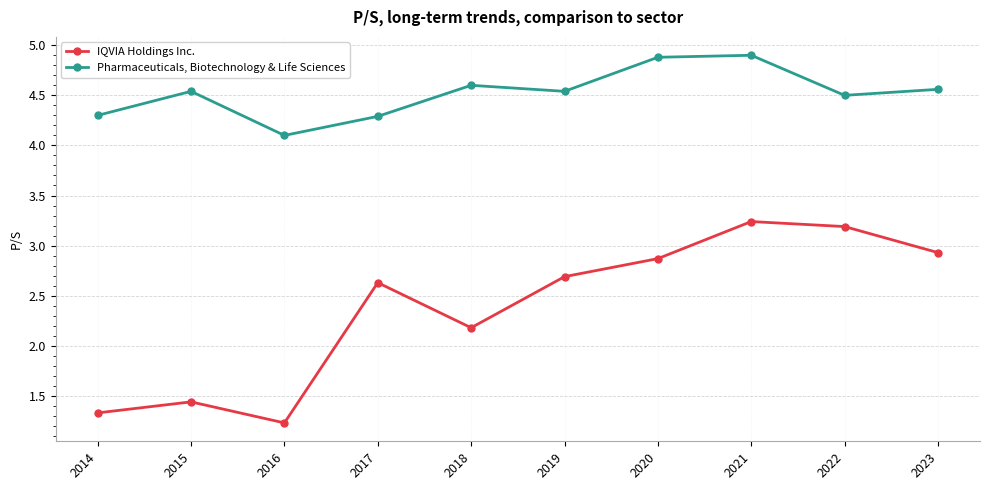

Reading left to right, what are all the values shown in this chart?

IQVIA Holdings Inc.: 1.3	1.4	1.2	2.6	2.2	2.7	2.9	3.2	3.2	2.9
Pharmaceuticals, Biotechnology & Life Sciences: 4.3	4.5	4.1	4.3	4.6	4.5	4.9	4.9	4.5	4.6